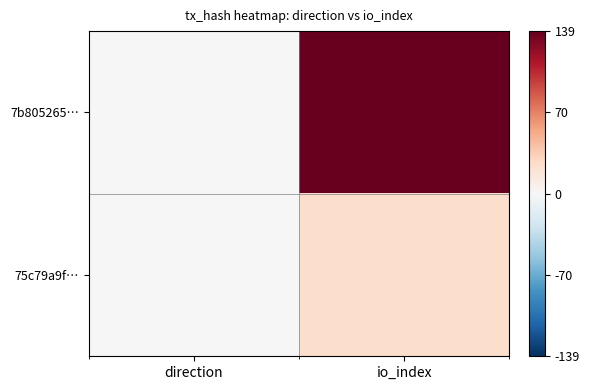

At io_index, list the series in order from largest to smallest.

7b805265…, 75c79a9f…